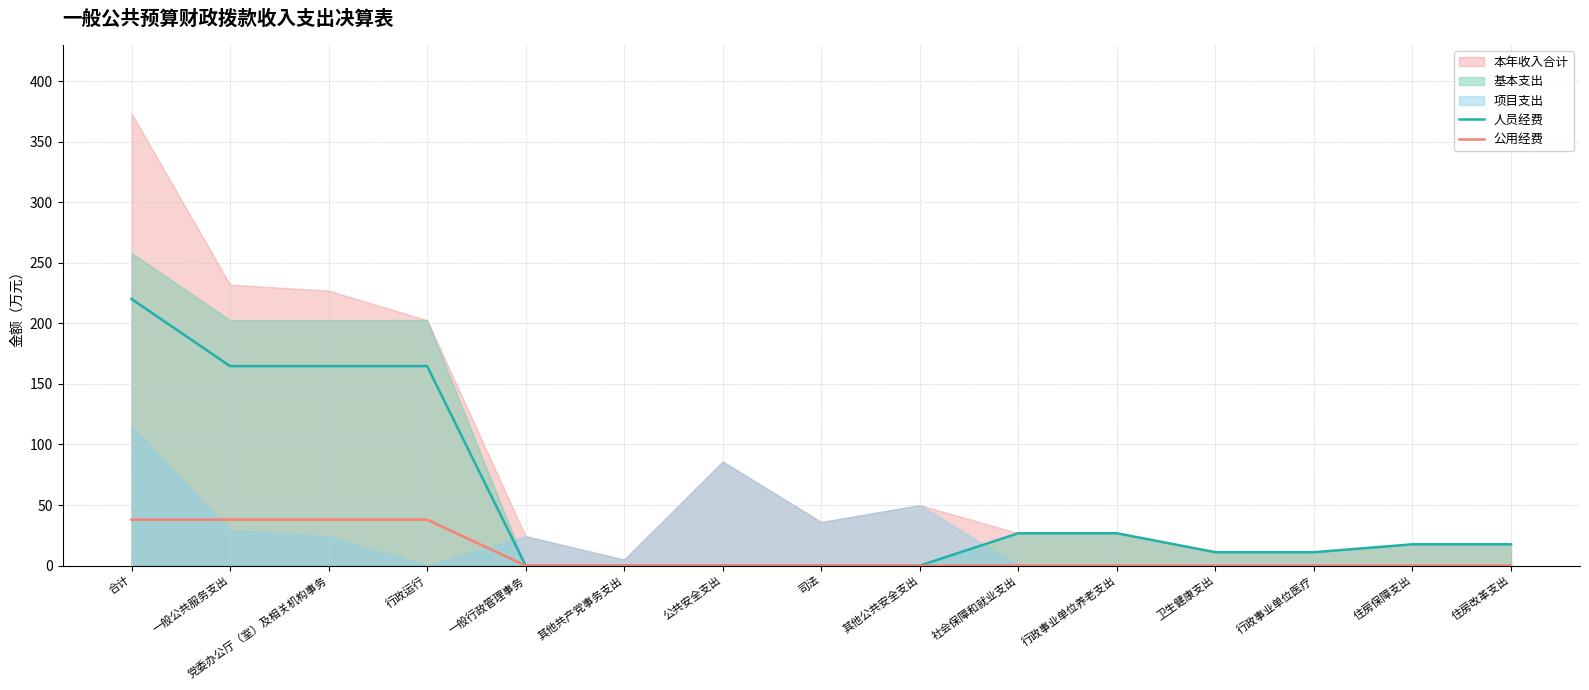

What position from the right is 行政事业单位养老支出?

5